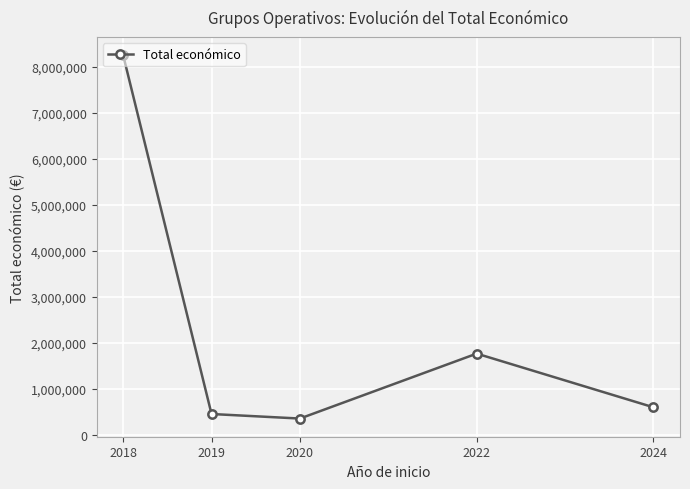

What is the change in value from 2018 to 2024?

-7663456